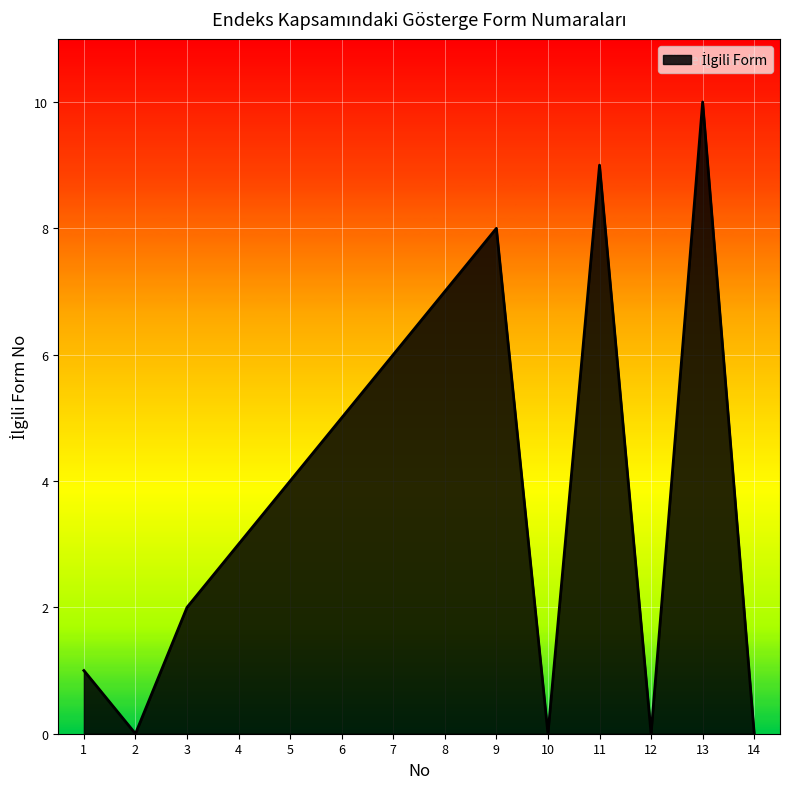

What is the average value?

4